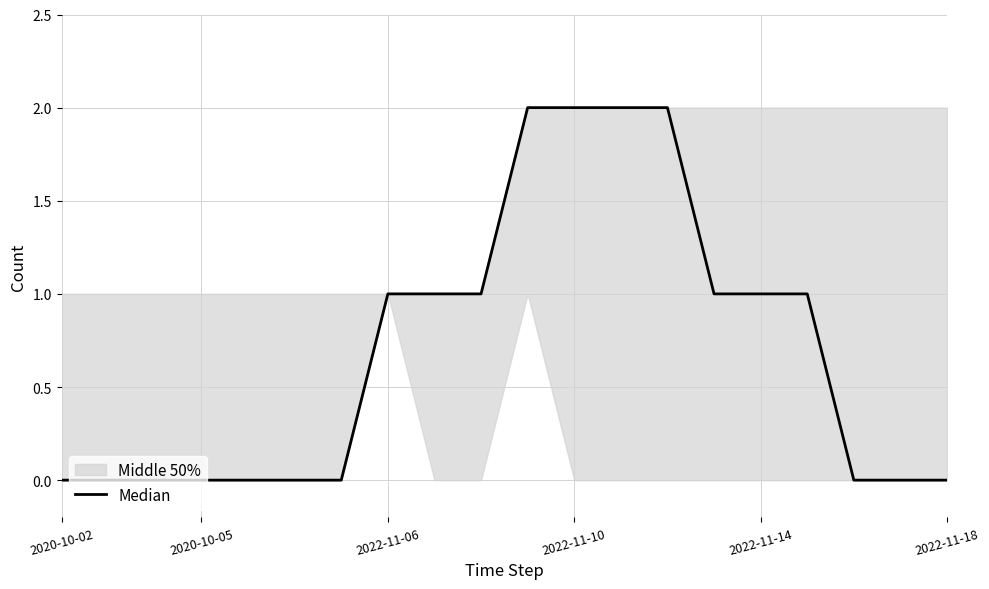

What is the average value?

1